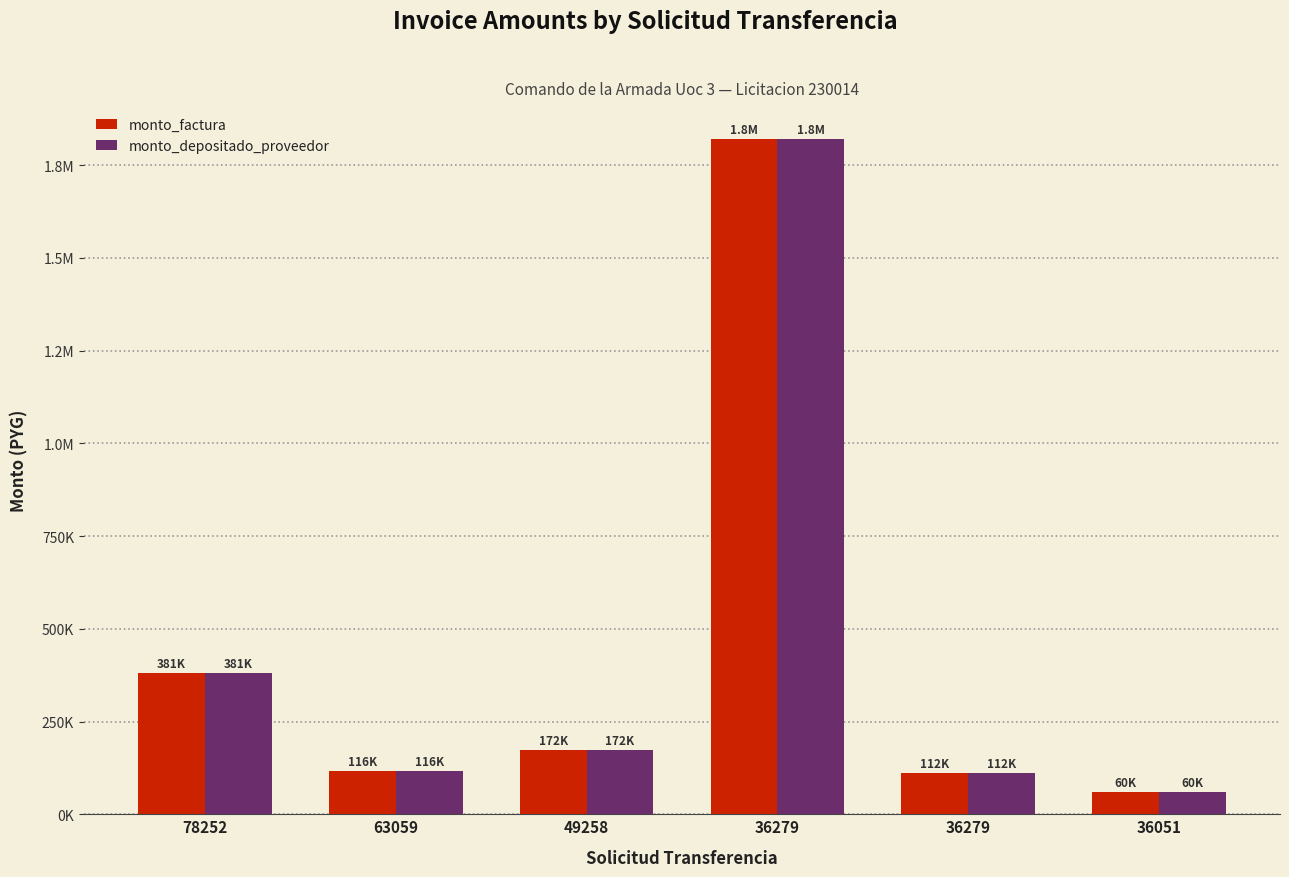

Does the chart contain stacked bars?

No